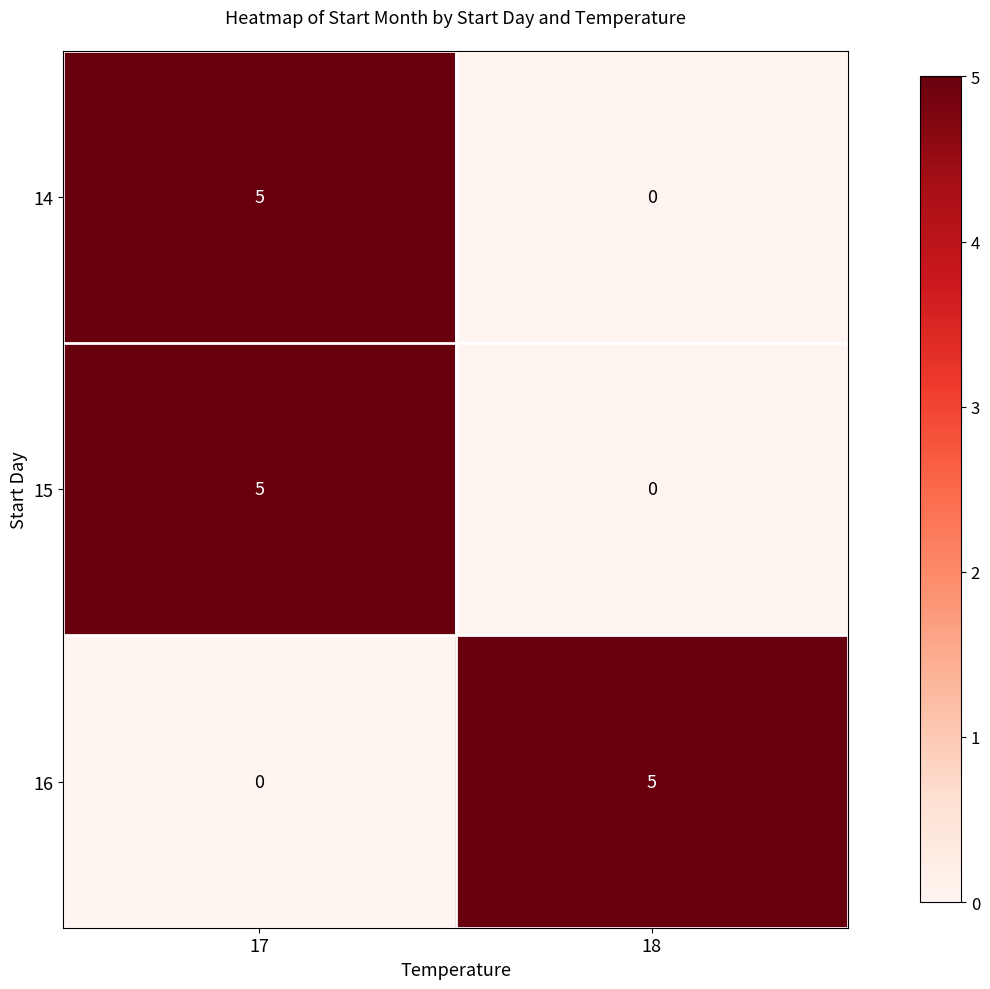

What is the difference between the highest and lowest values at 17?

5